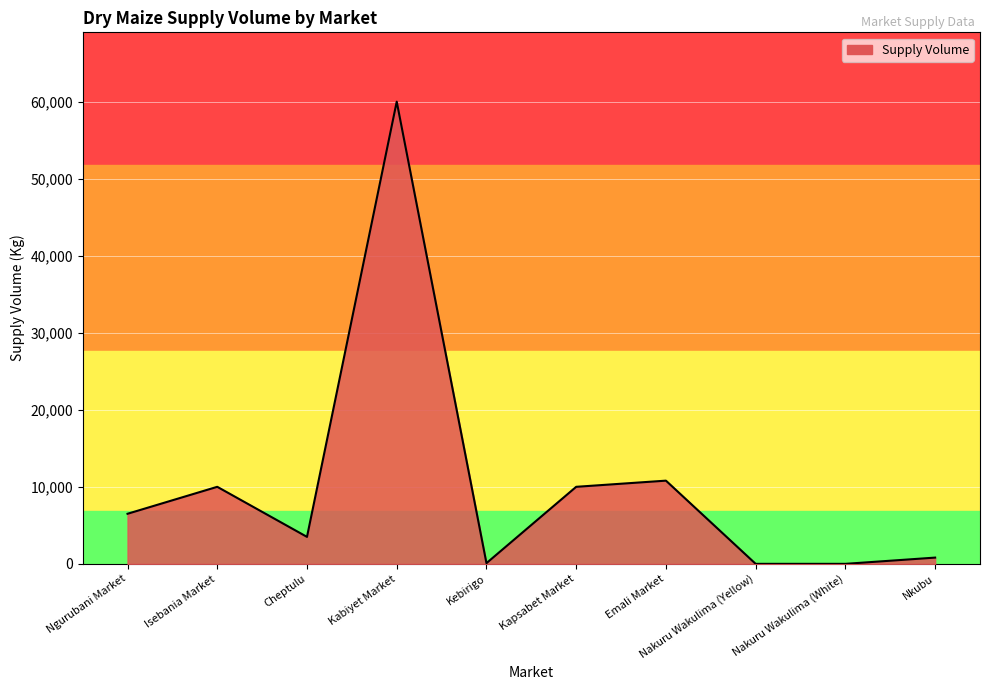

The value at Nakuru Wakulima (Yellow) is 0. True or false?

True